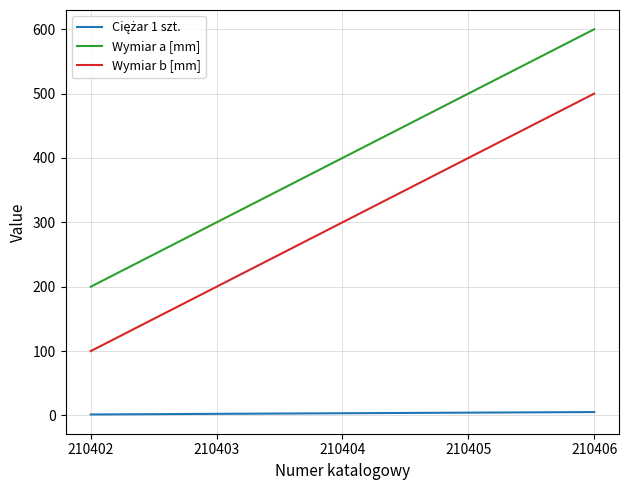

True or false: Wymiar b [mm] and Wymiar a [mm] cross at least once.

False